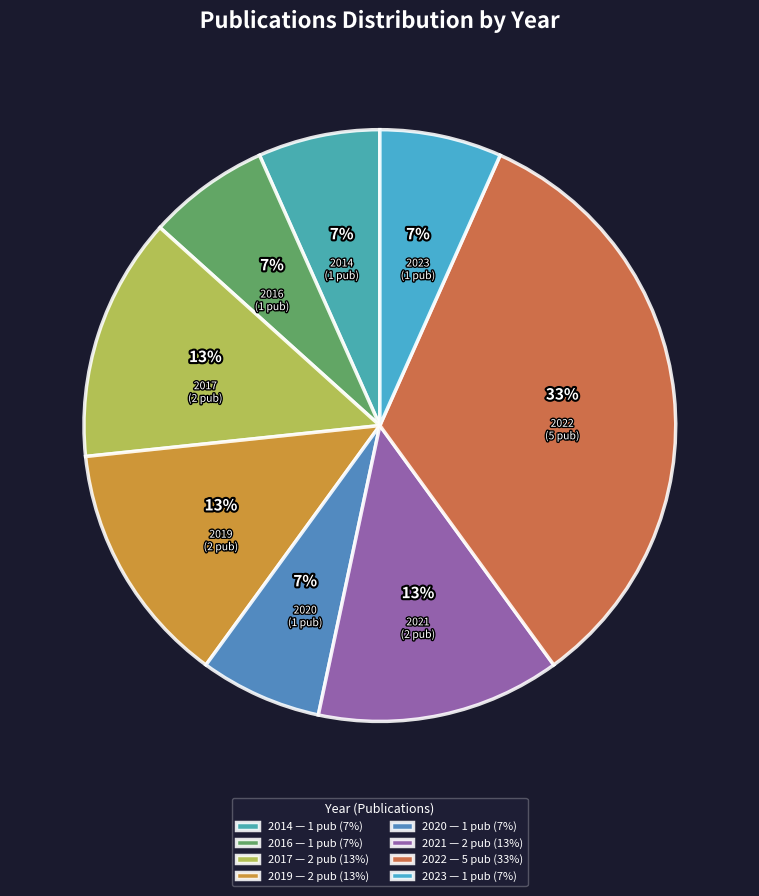

Do 2017 and 2020 together represent more than half of the pie?

No